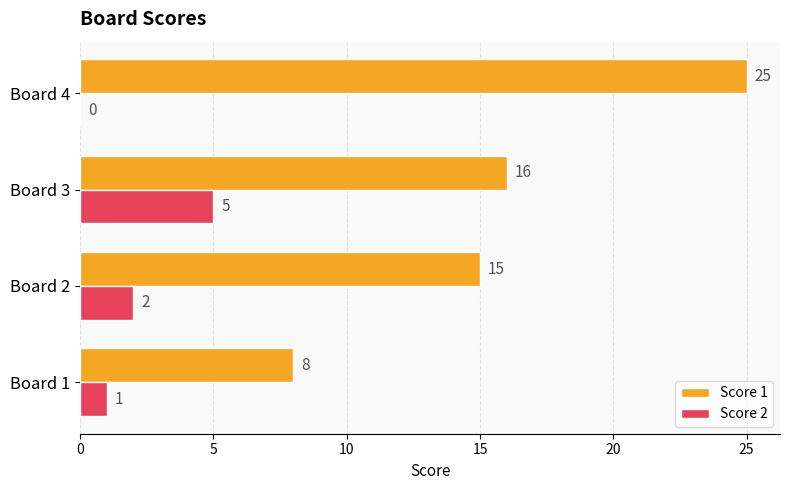

How many Score 2 values are between 1 and 5?

3